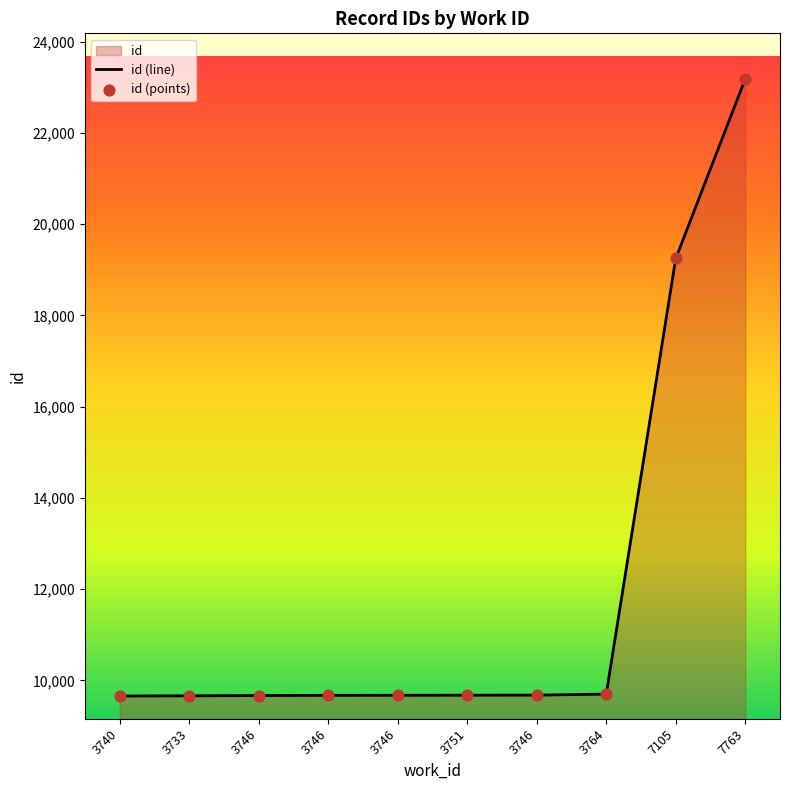

What is the ratio of the value at 3746 to the value at 3733?

1.0